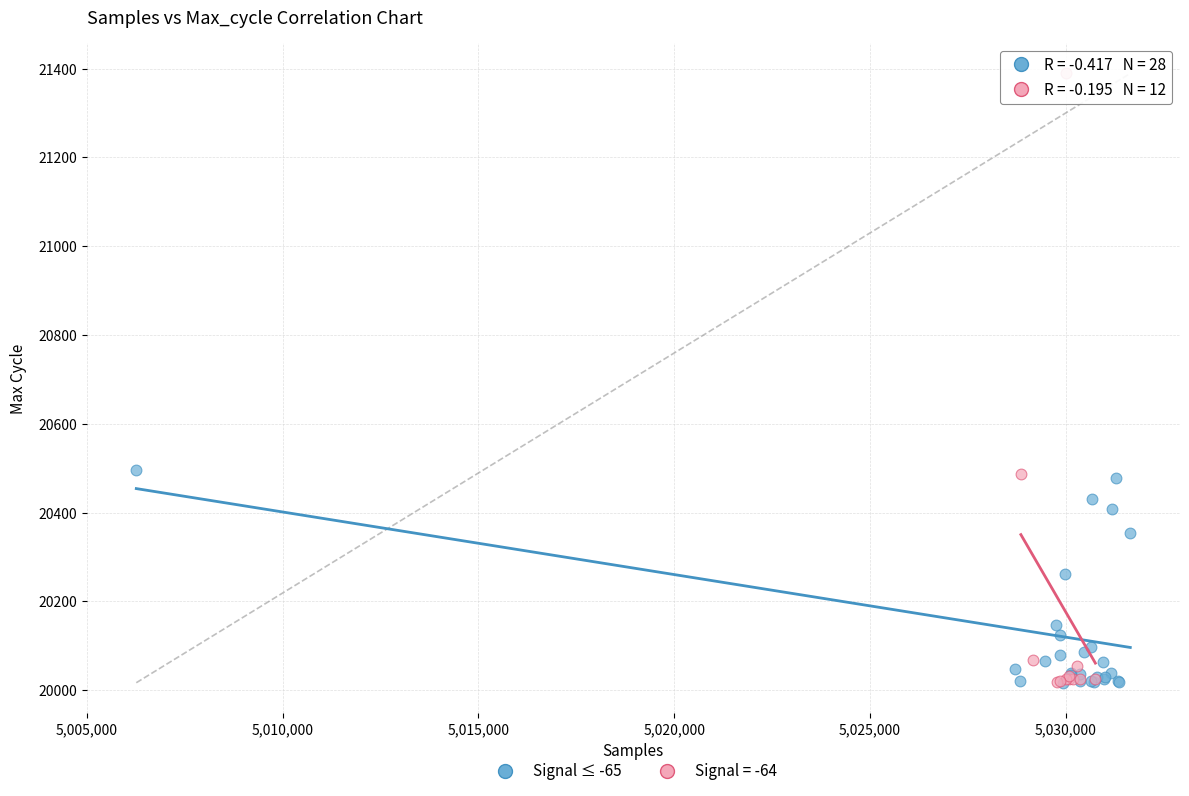

Which series reaches the maximum Y coordinate?

Signal = -64